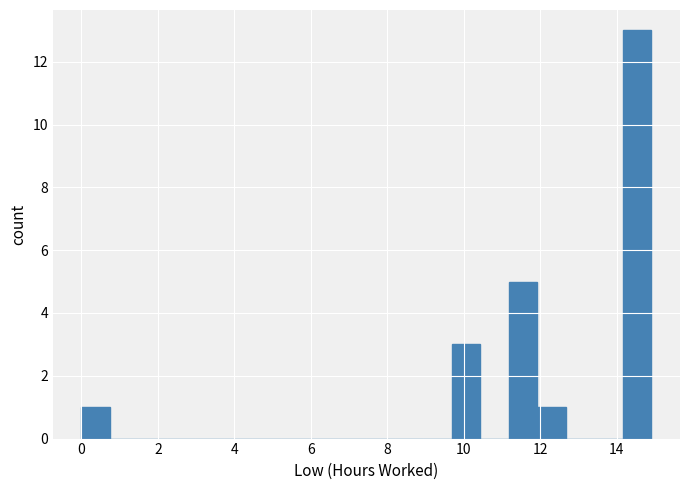

Read against the x-axis, roughly where is the centre of the tallest bar?

14.6